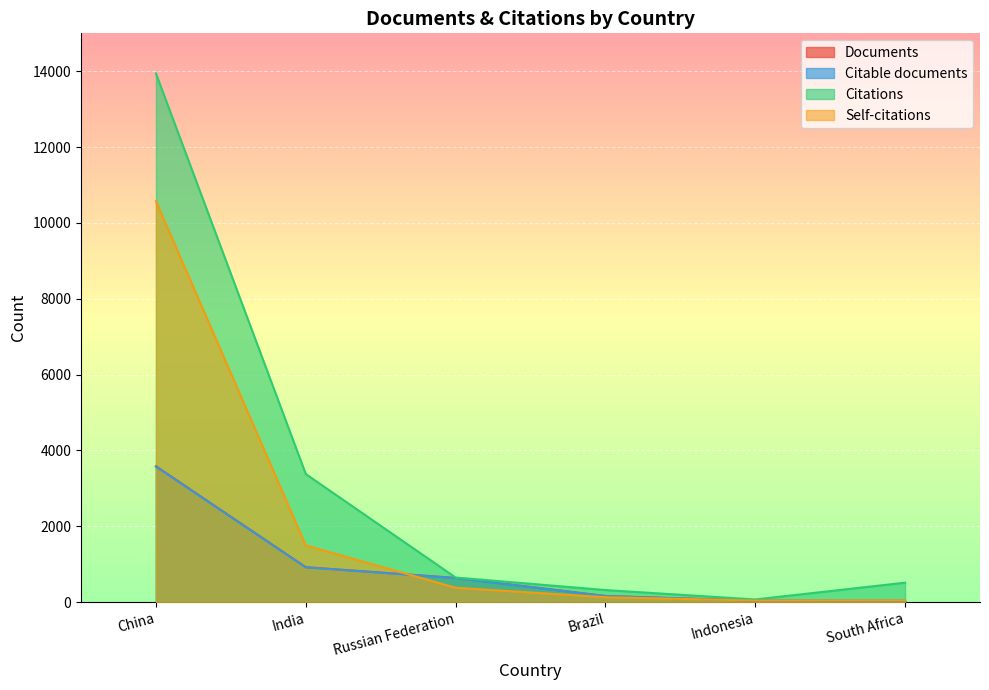

Where is Citations nearest to the value 7003?

India